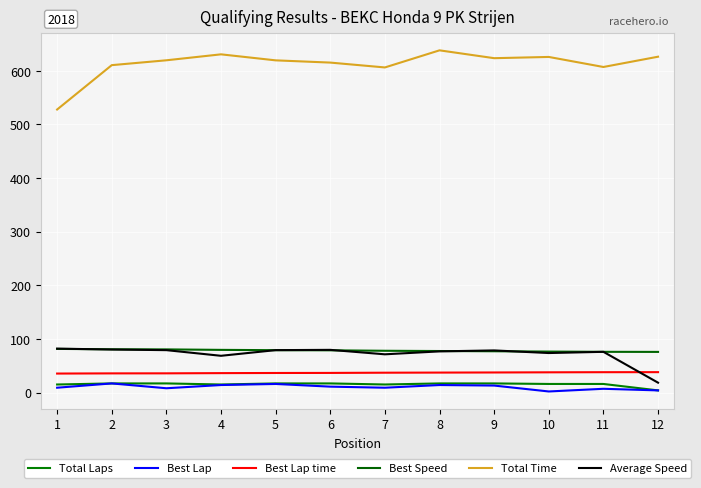

Reading left to right, list all the values displayed in this chart.

Total Laps: 15.0	17.0	17.0	15.0	17.0	17.0	15.0	17.0	17.0	16.0	16.0	4.0
Best Lap: 9.0	17.0	8.0	14.0	16.0	11.0	9.0	14.0	13.0	2.0	7.0	4.0
Best Lap time: 35.4	35.7	35.8	36.2	36.5	36.6	37.0	37.2	37.4	37.7	37.9	38.0
Best Speed: 81.4	80.6	80.4	79.5	79.0	78.7	77.9	77.4	77.0	76.4	75.9	75.8
Total Time: 527.6	610.4	619.4	630.5	619.3	615.2	606.1	638.0	623.4	625.7	607.0	626.1
Average Speed: 81.9	80.2	79.0	68.5	79.1	79.6	71.3	76.7	78.5	73.6	75.9	18.4